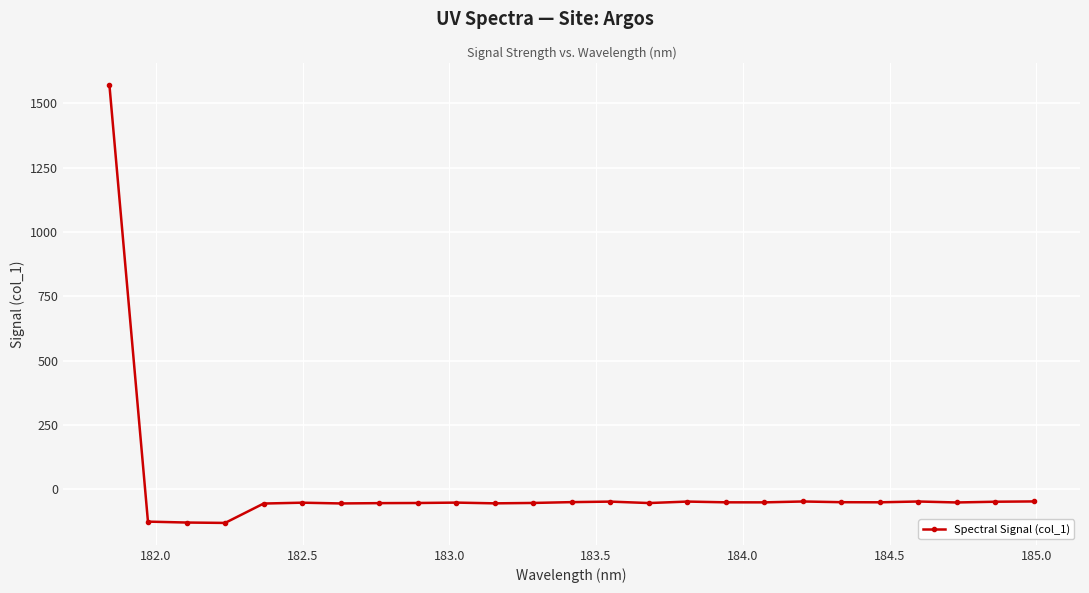

What is the value of the 1st point from the left?

1571.8